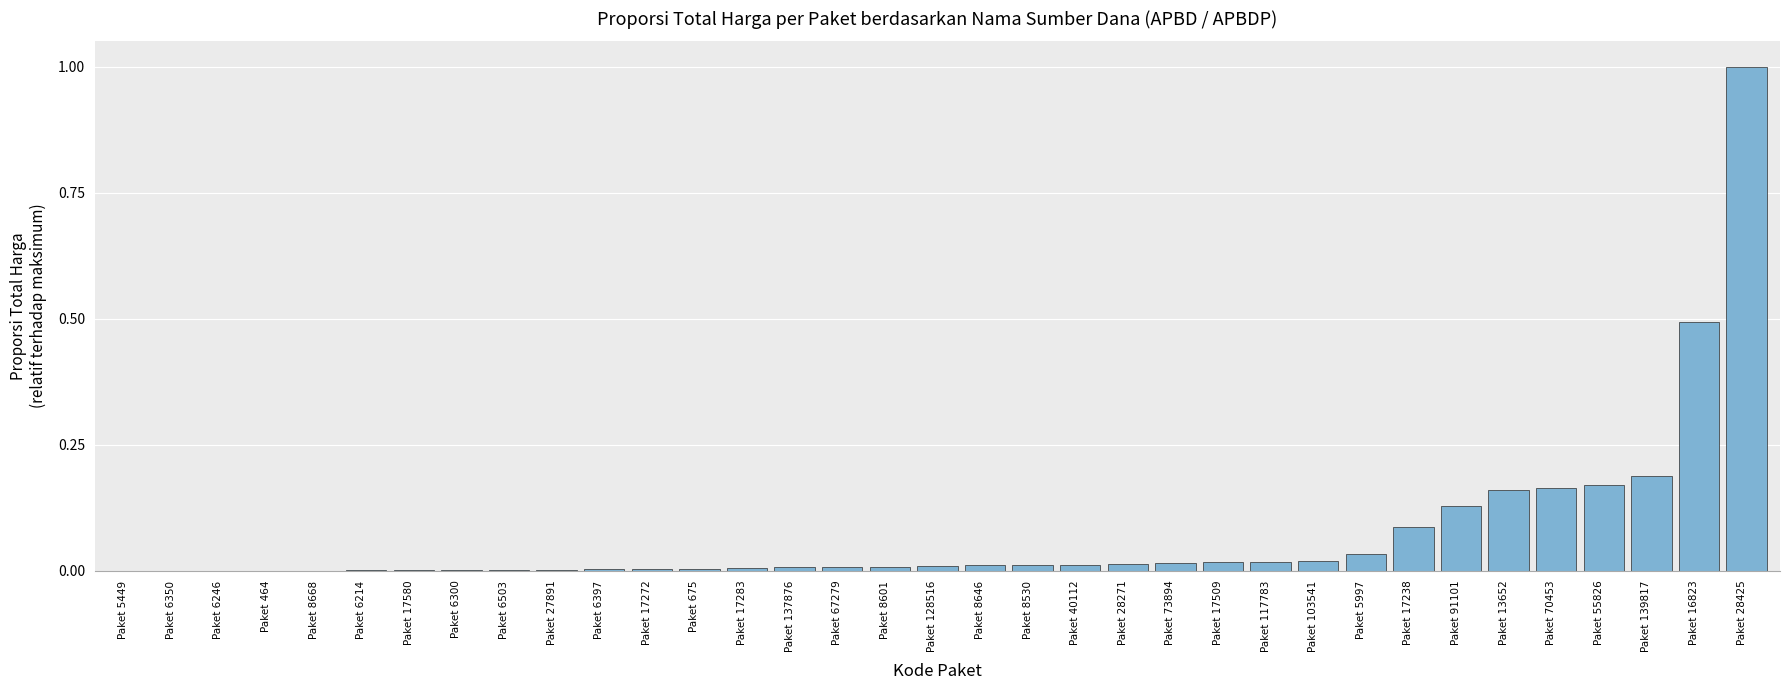

What is the difference between the values at Paket 13652 and Paket 16823?

0.3